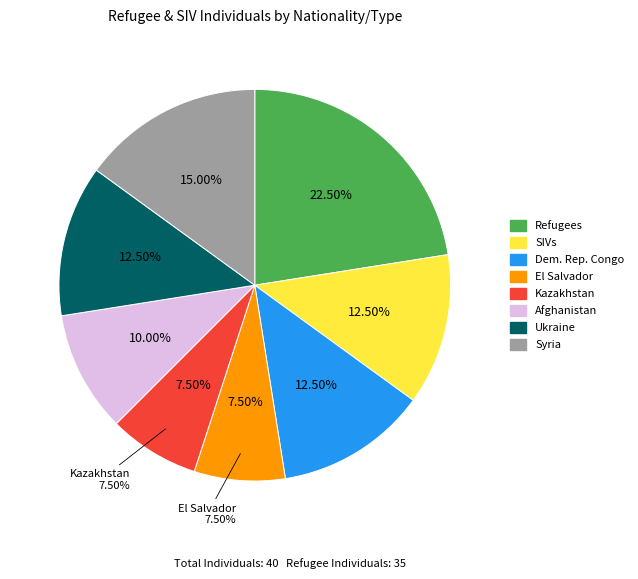

How much of the chart is everything except Syria?

85.0%